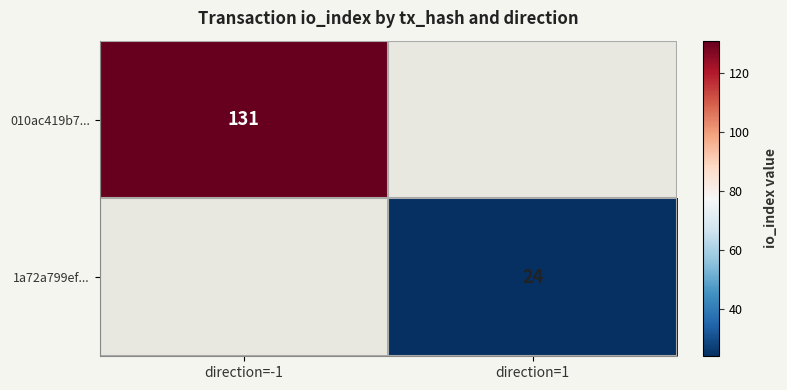

Is it true that 010ac419b7... equals 131 at direction=-1?

True